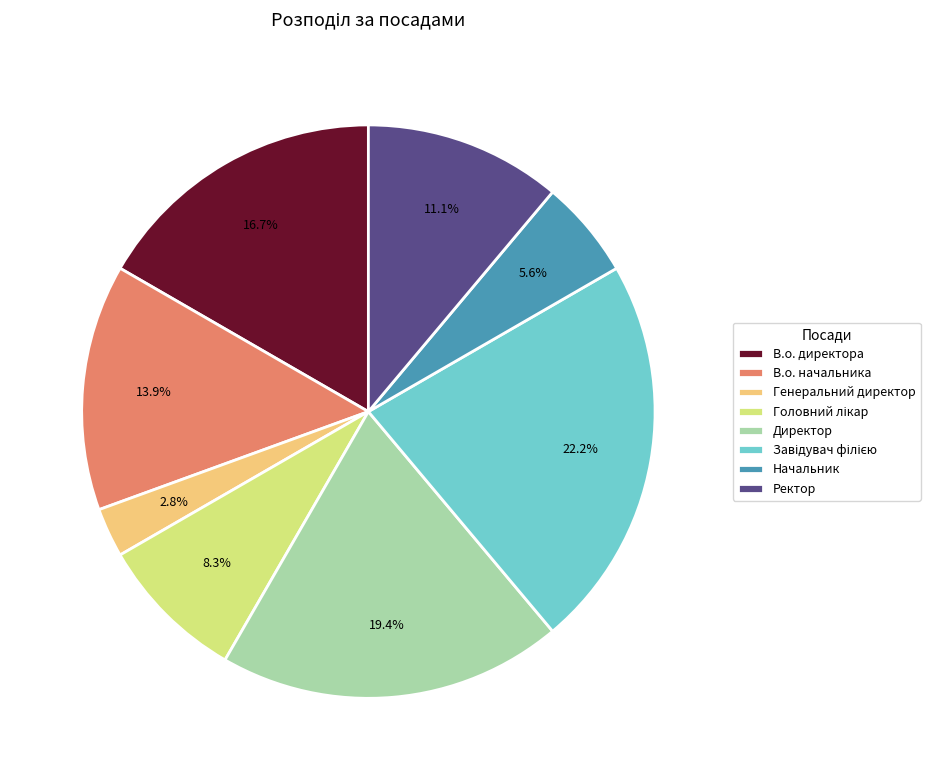

Do В.о. директора and Генеральний директор together represent more than half of the pie?

No